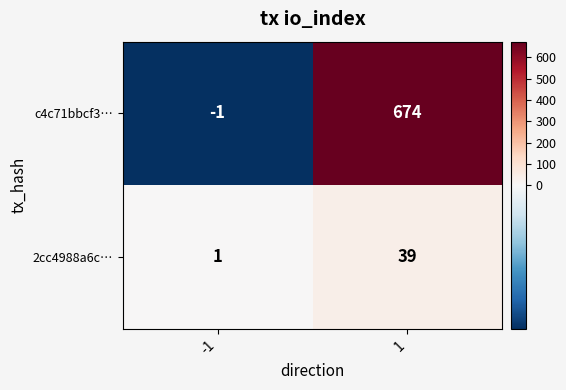

What is the approximate value of c4c71bbcf3… at 1?

674